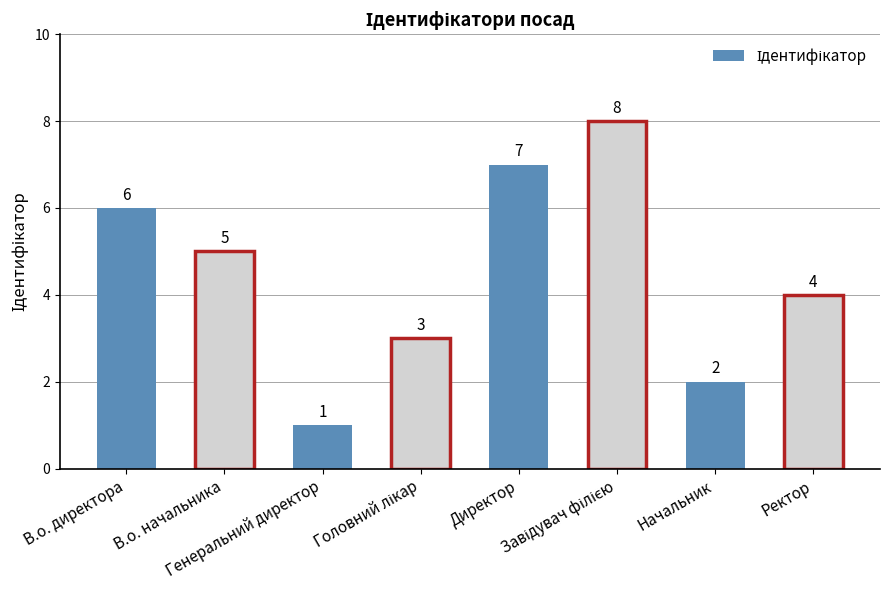

How many values are between 3 and 7?

5